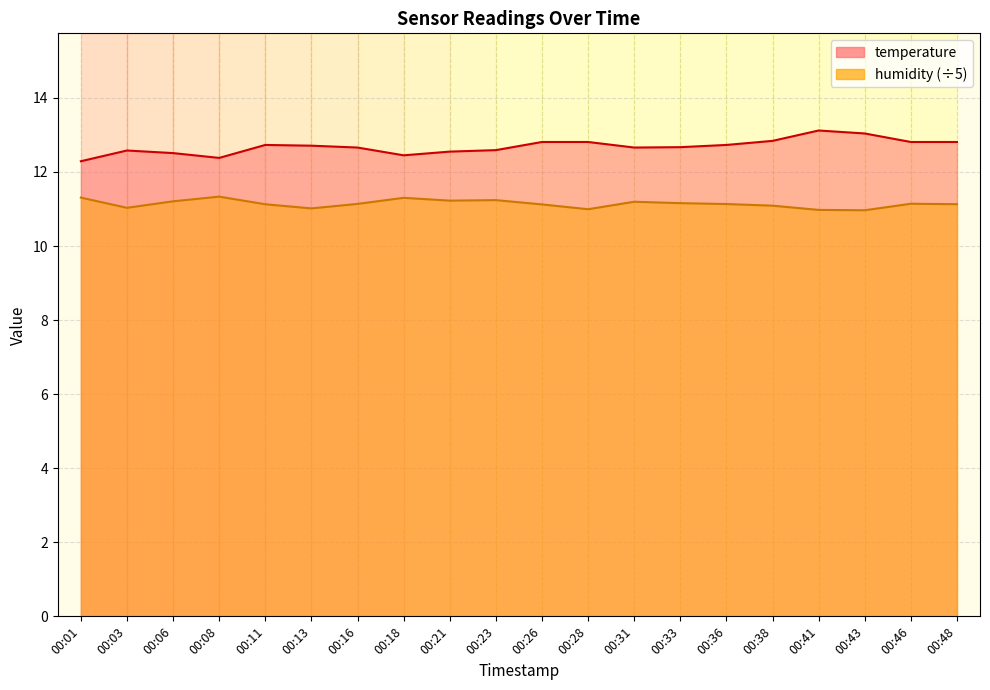

Reading left to right, transcribe all the data shown in this chart.

temperature: 00:01=12.3	00:03=12.6	00:06=12.5	00:08=12.4	00:11=12.7	00:13=12.7	00:16=12.7	00:18=12.4	00:21=12.6	00:23=12.6	00:26=12.8	00:28=12.8	00:31=12.7	00:33=12.7	00:36=12.7	00:38=12.8	00:41=13.1	00:43=13.0	00:46=12.8	00:48=12.8
humidity: 00:01=11.3	00:03=11.0	00:06=11.2	00:08=11.3	00:11=11.1	00:13=11.0	00:16=11.1	00:18=11.3	00:21=11.2	00:23=11.2	00:26=11.1	00:28=11.0	00:31=11.2	00:33=11.2	00:36=11.1	00:38=11.1	00:41=11.0	00:43=11.0	00:46=11.1	00:48=11.1